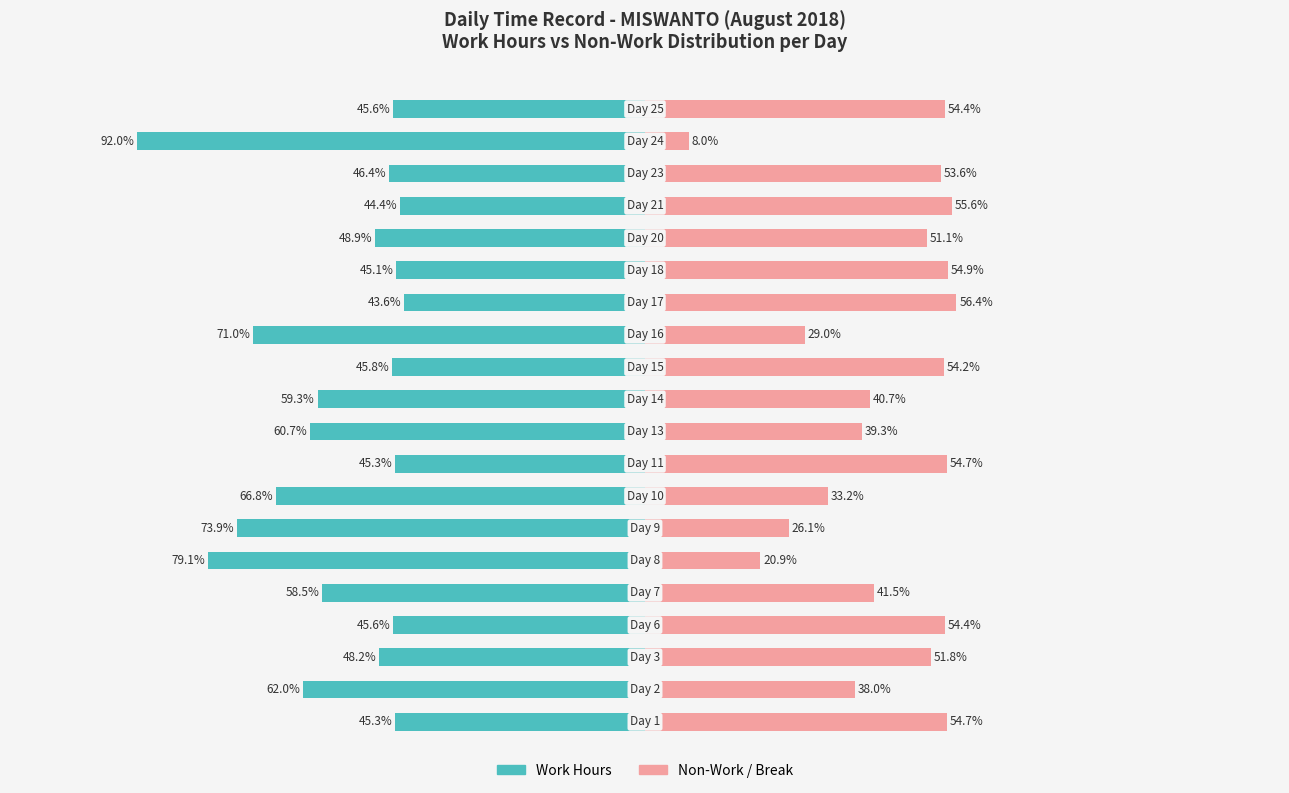

How many data points in Non-Work / Break are less than 51?

9